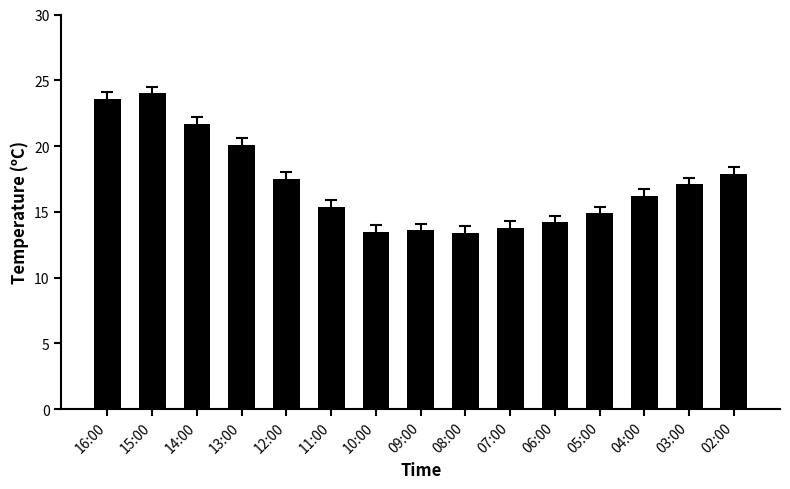

What is the minimum value shown in the chart?

13.4